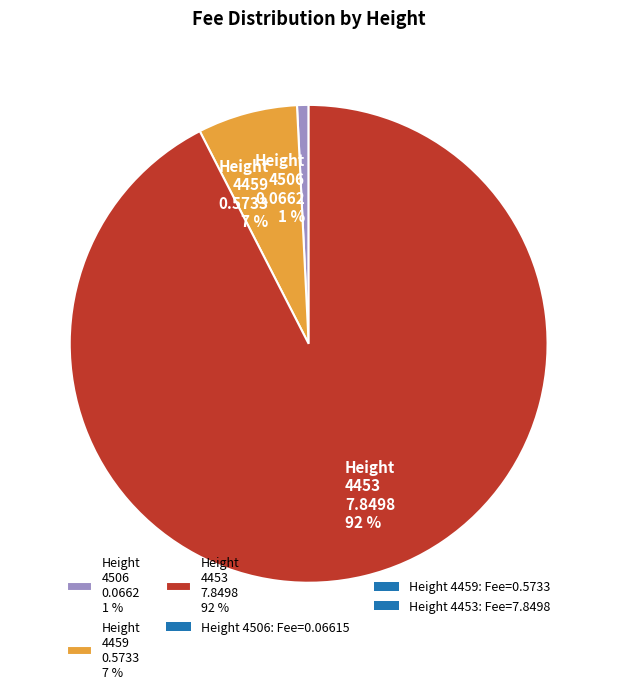

Which category has the smallest portion of the pie?

Height 4506 0.0662 1 %